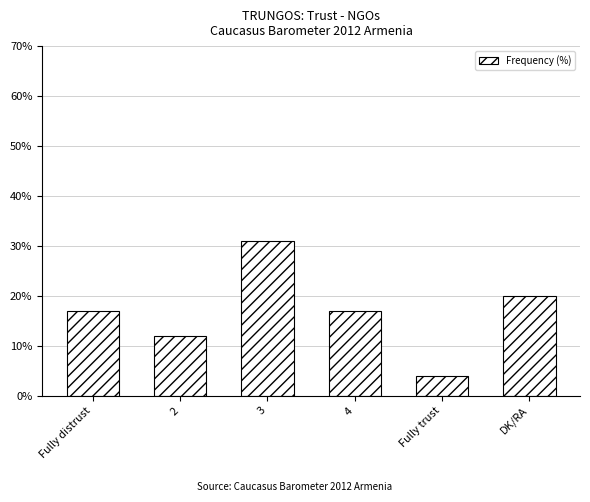

Approximately how many times larger is the value at 4 compared to 3?

0.5